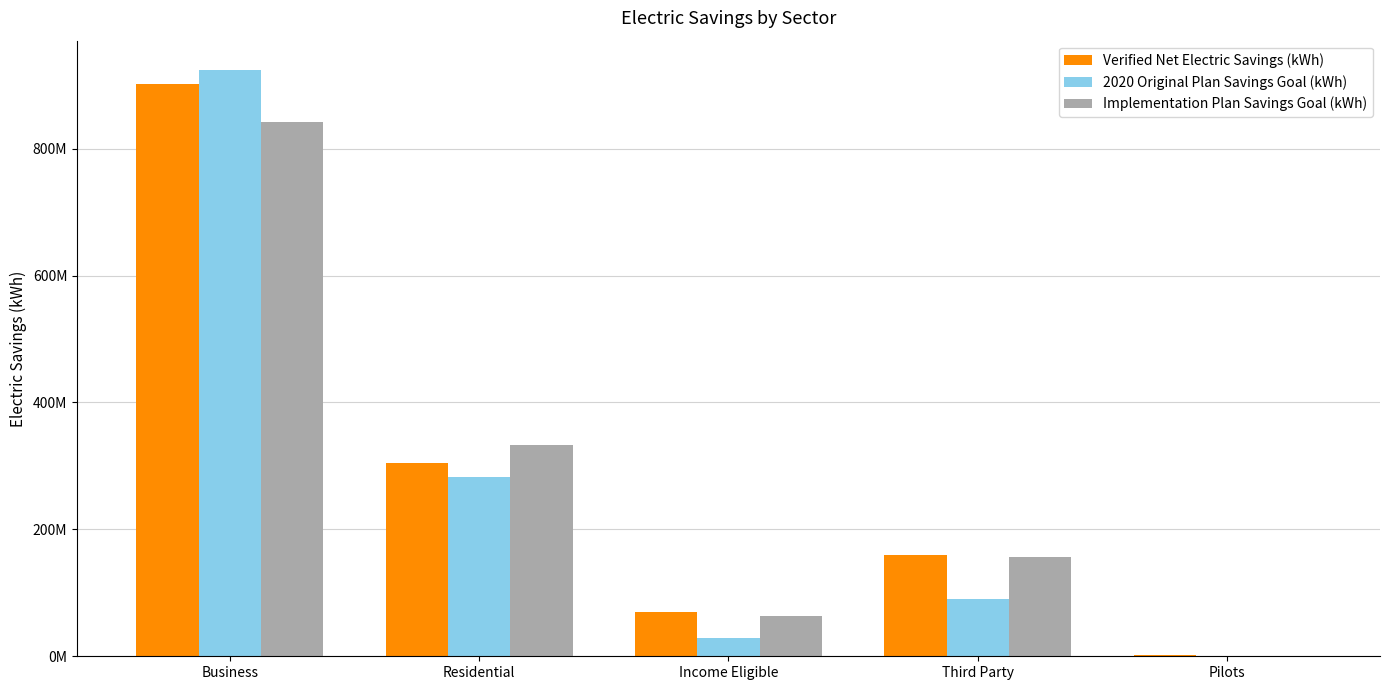

What is the total value across all series at Pilots?

1943796.0